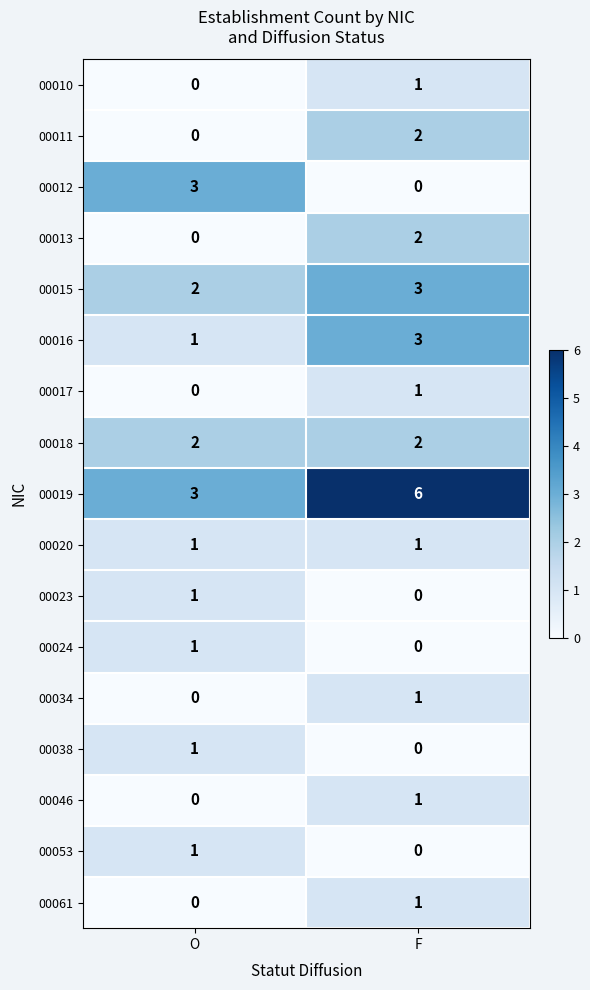

What is the difference between the 00012 values at O and F?

3